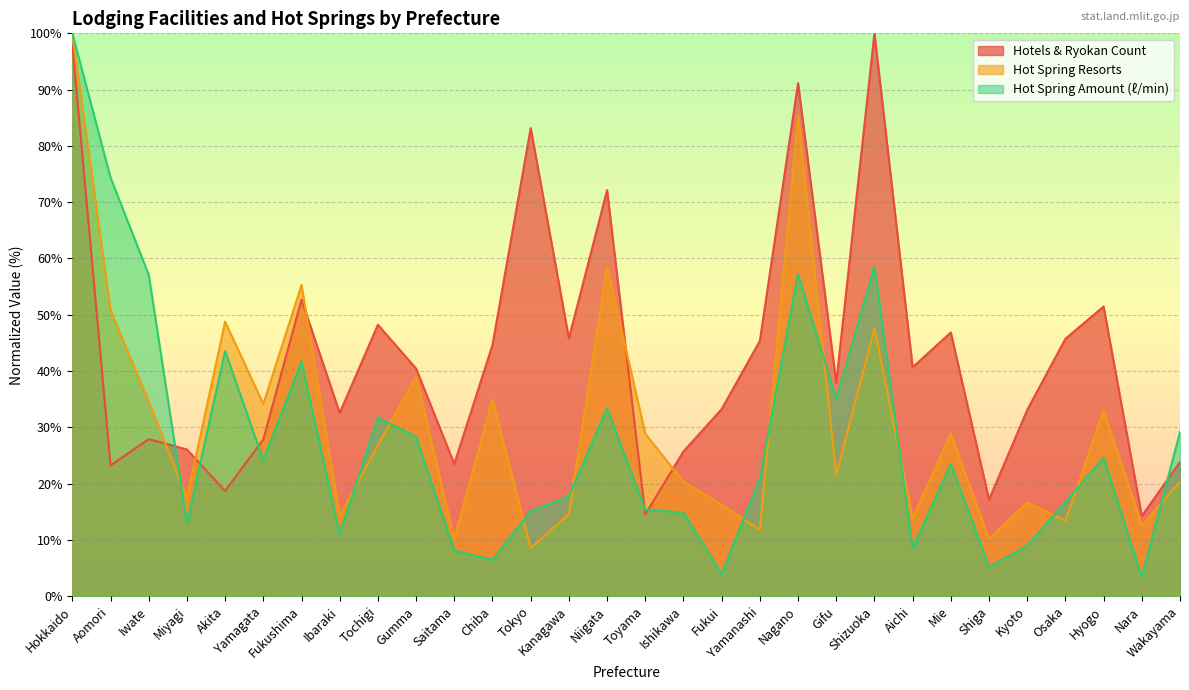

Reading left to right, list all the values displayed in this chart.

Hotels & Ryokan Count: Hokkaido=98.0	Aomori=23.2	Iwate=27.9	Miyagi=26.1	Akita=18.7	Yamagata=27.9	Fukushima=52.7	Ibaraki=32.5	Tochigi=48.2	Gumma=40.4	Saitama=23.5	Chiba=44.6	Tokyo=83.2	Kanagawa=45.8	Niigata=72.1	Toyama=14.5	Ishikawa=25.7	Fukui=33.2	Yamanashi=45.4	Nagano=91.2	Gifu=37.9	Shizuoka=100.0	Aichi=40.7	Mie=46.9	Shiga=17.1	Kyoto=33.1	Osaka=45.7	Hyogo=51.5	Nara=14.2	Wakayama=23.8
Hot Spring Resorts: Hokkaido=100.0	Aomori=50.8	Iwate=34.6	Miyagi=17.5	Akita=48.8	Yamagata=34.1	Fukushima=55.3	Ibaraki=14.2	Tochigi=26.8	Gumma=39.0	Saitama=10.2	Chiba=35.0	Tokyo=8.5	Kanagawa=14.6	Niigata=58.5	Toyama=28.9	Ishikawa=20.3	Fukui=16.3	Yamanashi=11.8	Nagano=85.4	Gifu=21.5	Shizuoka=47.6	Aichi=13.8	Mie=28.9	Shiga=10.2	Kyoto=16.7	Osaka=13.4	Hyogo=32.9	Nara=12.6	Wakayama=20.3
Hot Spring Amount (ℓ/min): Hokkaido=100.0	Aomori=74.4	Iwate=57.1	Miyagi=13.0	Akita=43.5	Yamagata=24.1	Fukushima=41.7	Ibaraki=11.0	Tochigi=31.7	Gumma=28.3	Saitama=8.1	Chiba=6.4	Tokyo=15.1	Kanagawa=17.8	Niigata=33.4	Toyama=15.3	Ishikawa=14.9	Fukui=4.0	Yamanashi=20.9	Nagano=57.3	Gifu=35.0	Shizuoka=58.6	Aichi=8.5	Mie=23.5	Shiga=5.2	Kyoto=8.9	Osaka=16.8	Hyogo=24.6	Nara=3.4	Wakayama=29.2